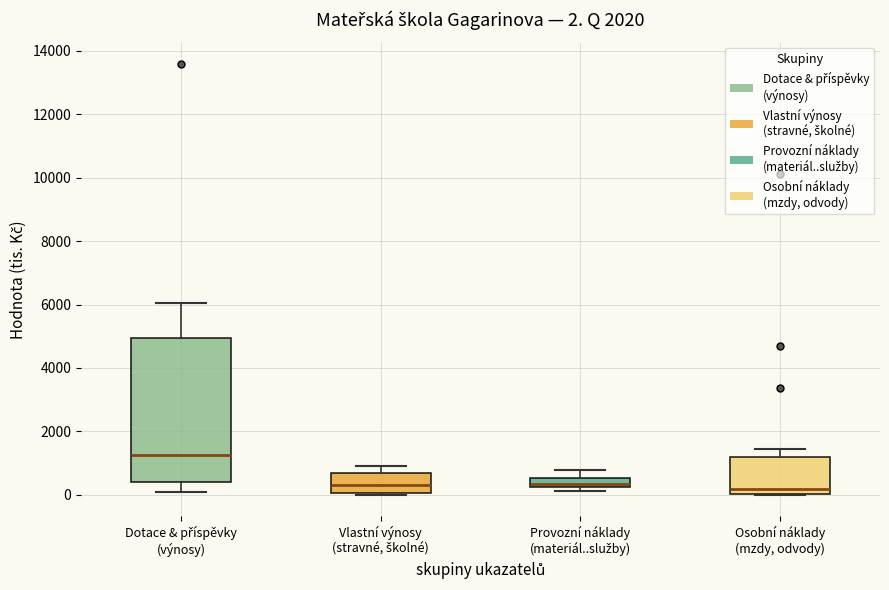

Which box is the tallest, from its lower edge to its upper edge?

Dotace & příspěvky (výnosy)